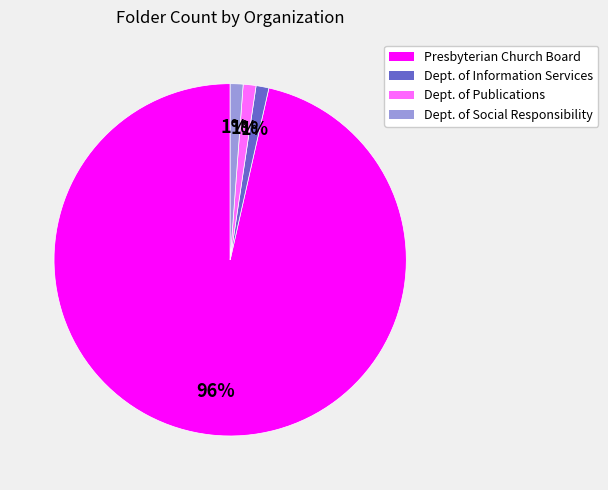

Is there a majority slice in this chart?

Yes